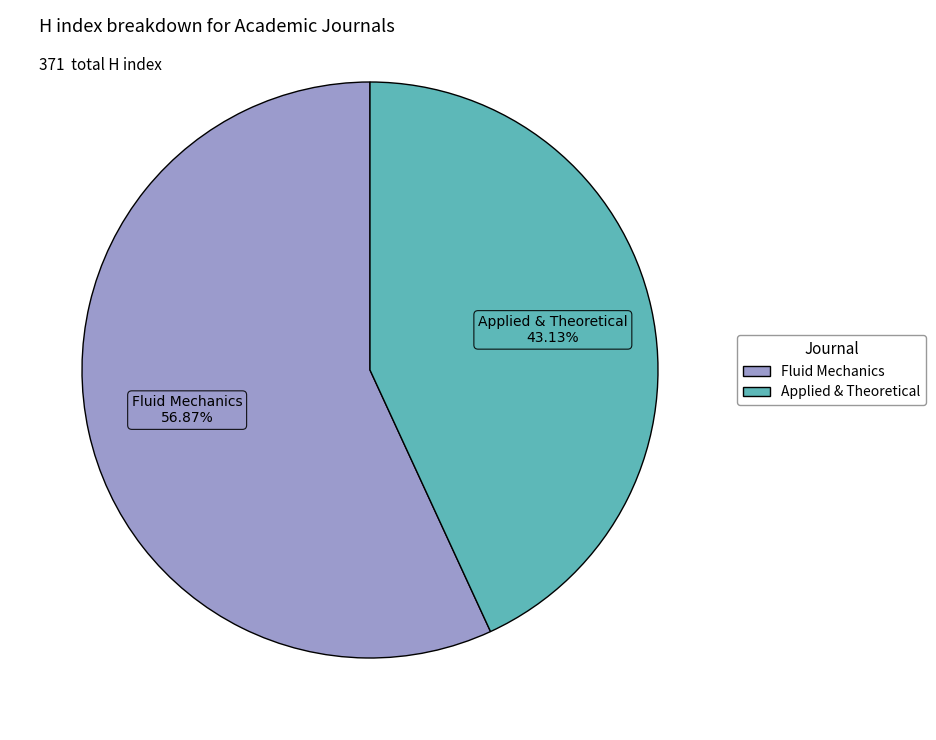

Is there a majority slice in this chart?

Yes